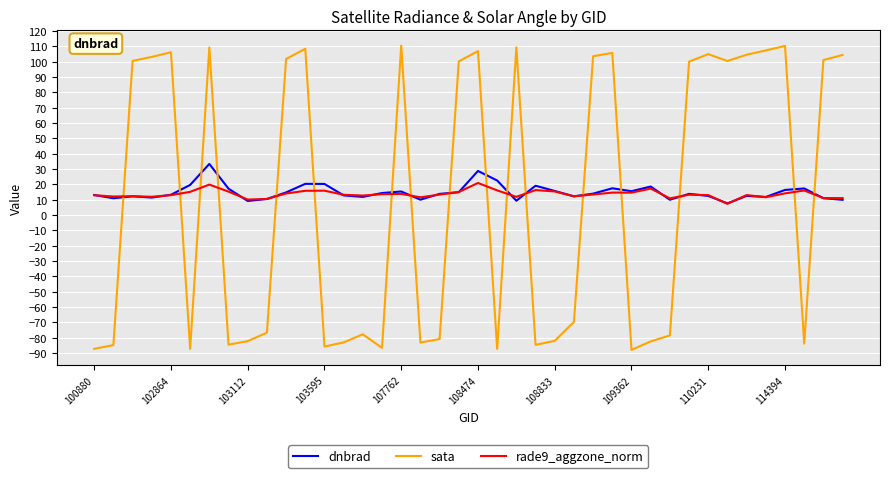

True or false: sata and dnbrad cross at least once.

True